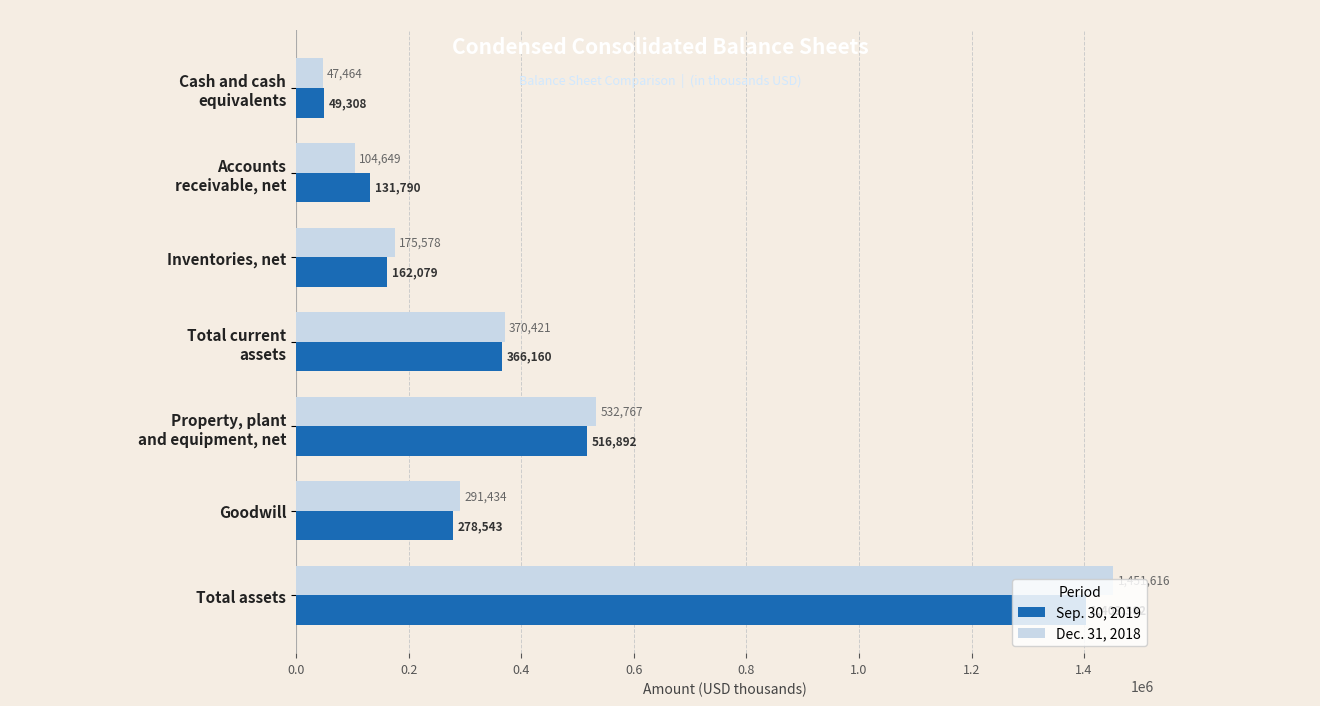

Count the number of categories in the chart.

7